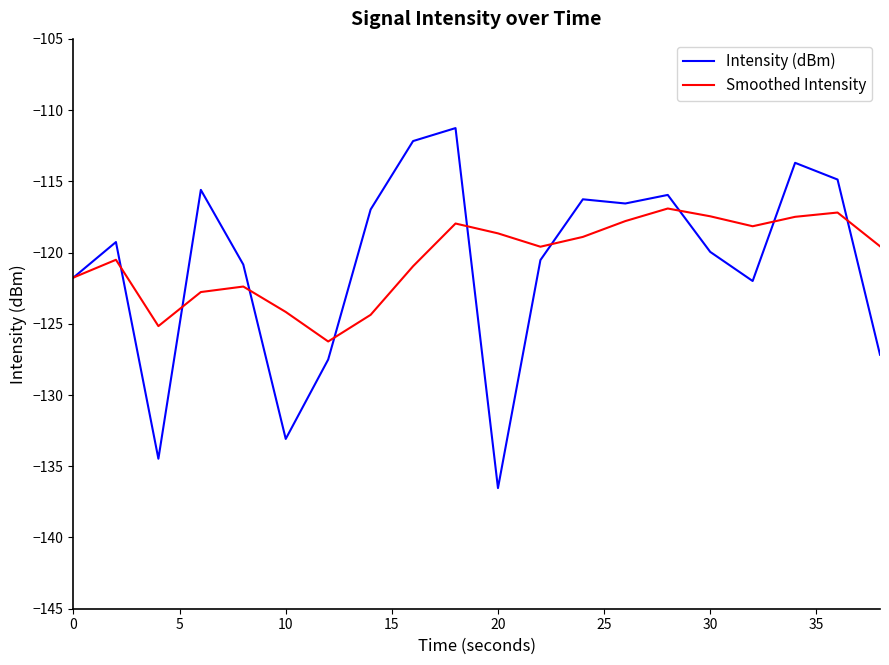

Reading left to right, extract all data points from this chart.

Intensity (dBm): -121.8	-119.3	-134.5	-115.6	-120.8	-133.1	-127.5	-117.0	-112.2	-111.3	-136.5	-120.5	-116.3	-116.6	-116.0	-120.0	-122.0	-113.7	-114.9	-127.2
Smoothed Intensity: -121.8	-120.5	-125.2	-122.8	-122.4	-124.2	-126.2	-124.4	-121.0	-118.0	-118.7	-119.6	-118.9	-117.8	-116.9	-117.5	-118.2	-117.5	-117.2	-119.6